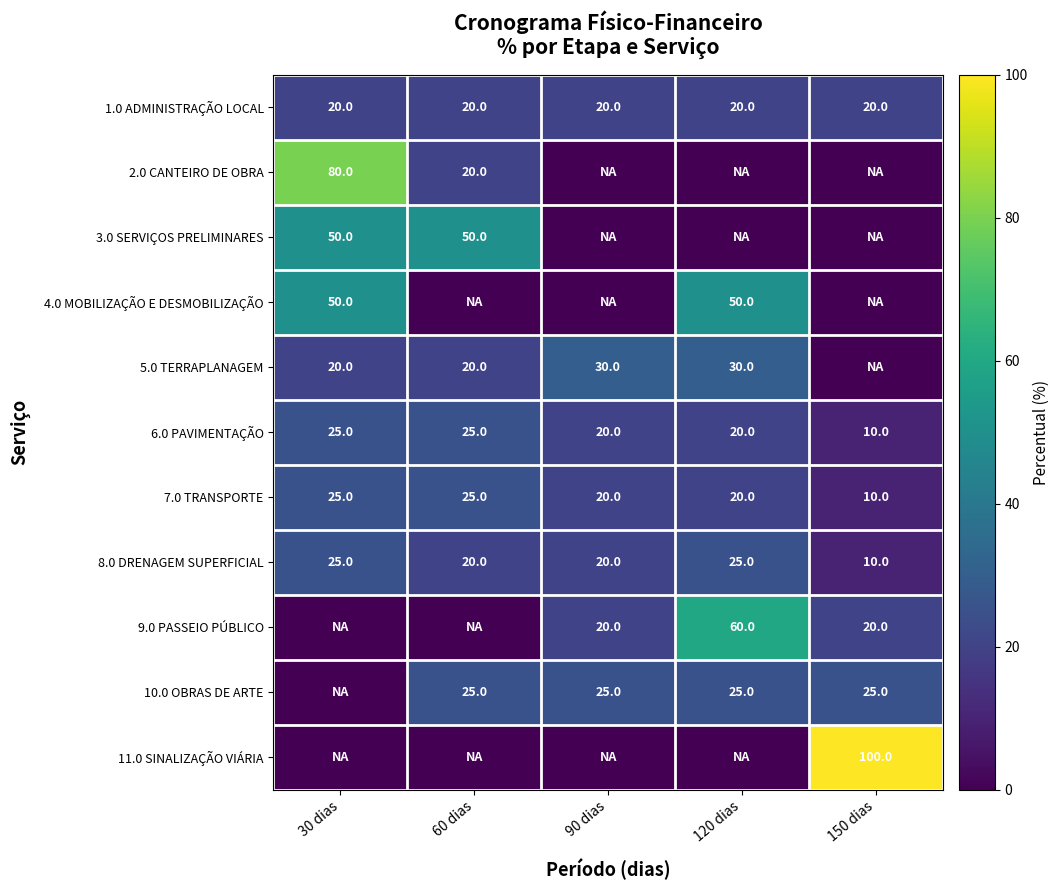

Read the 7.0 TRANSPORTE value at 120 dias, to the nearest 5.

20